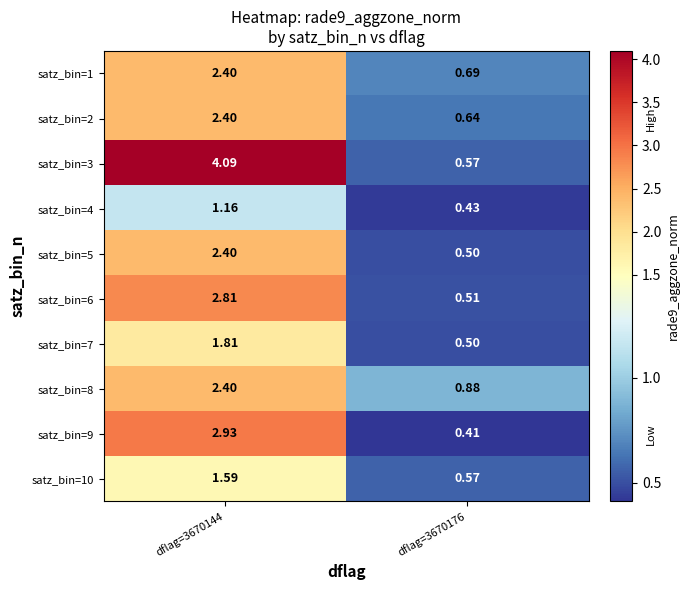

Between dflag=3670144 and dflag=3670176, which series saw the biggest shift?

satz_bin=3